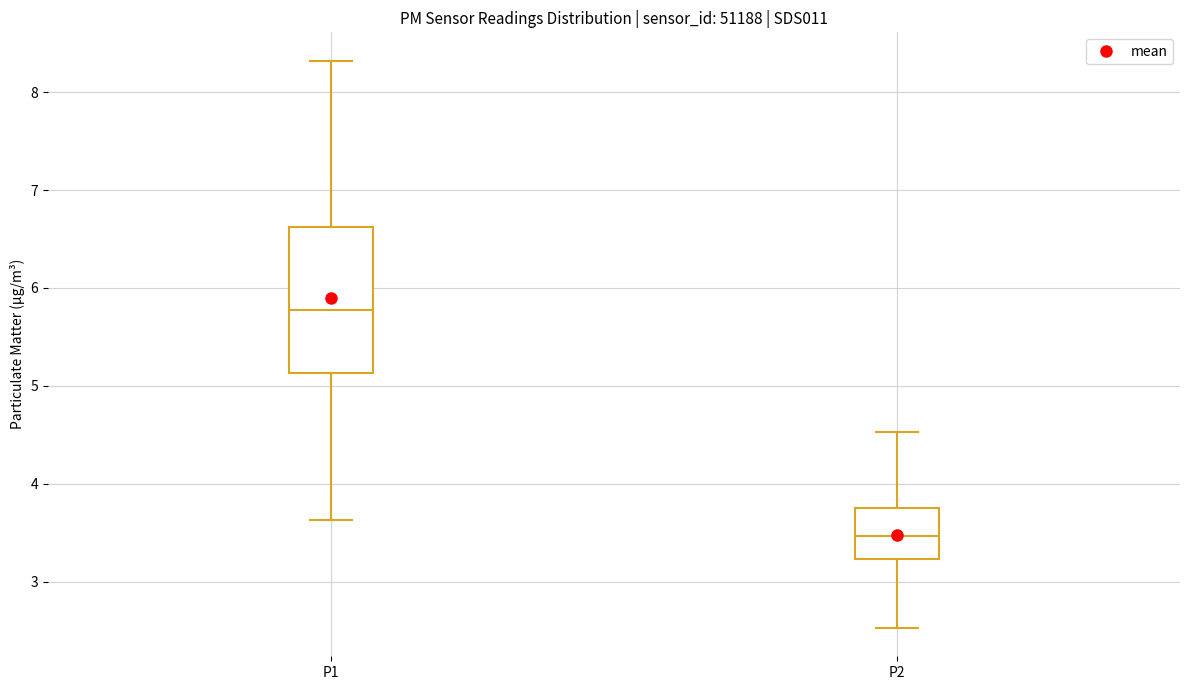

Reading left to right, read every box against the y-axis: the position of its median line, the range the box covers, and the ends of its whiskers. The values are not printed on the chart, so give them approximately, as read against the axis.

P1: median 5.8, box 5.1 to 6.6, whiskers 3.6 to 8.3
P2: median 3.5, box 3.2 to 3.8, whiskers 2.5 to 4.5